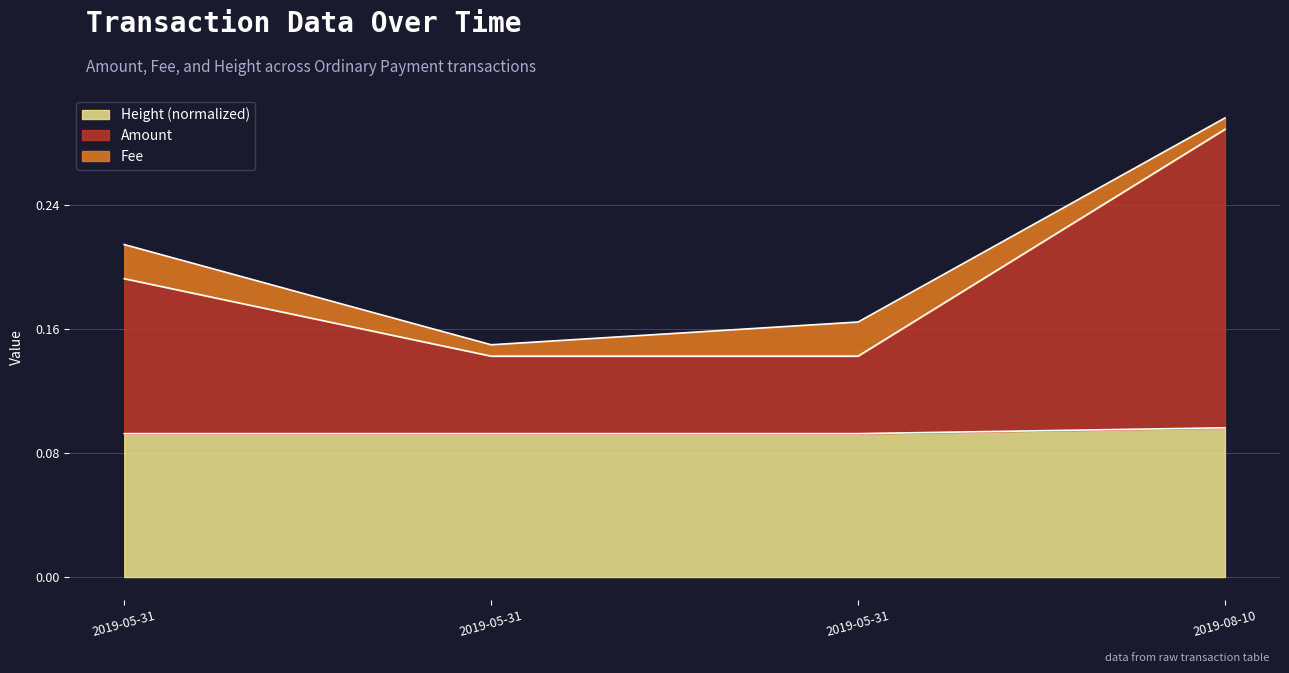

True or false: Height and Amount cross at least once.

False